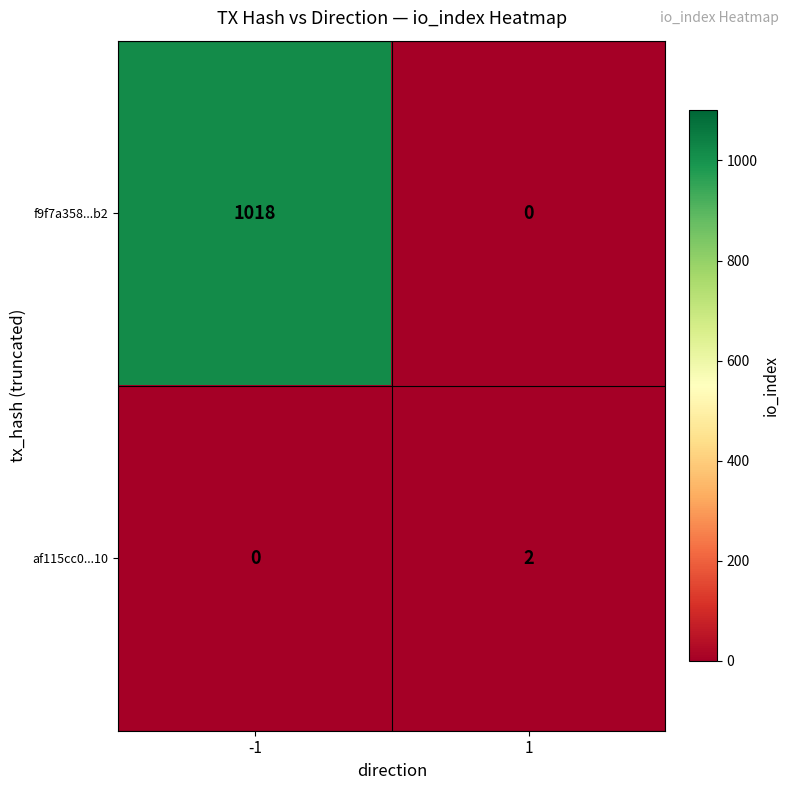

What is the average value of the f9f7a358...b2 series?

509